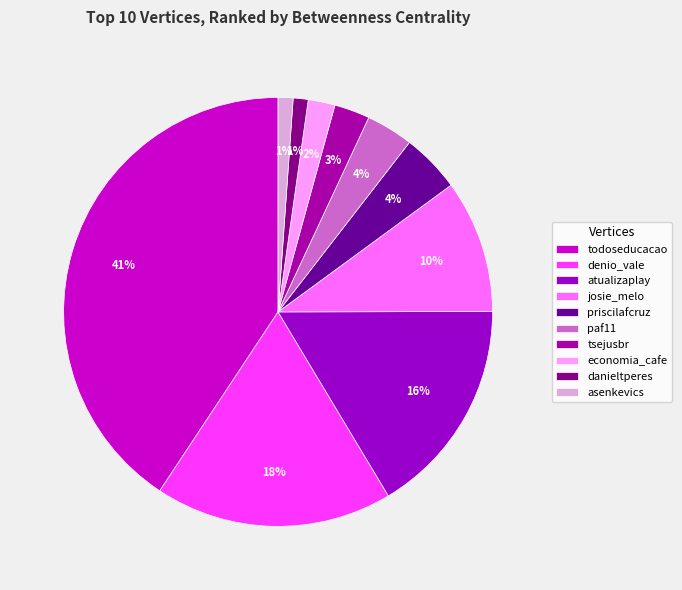

Which slice is the smallest?

danieltperes